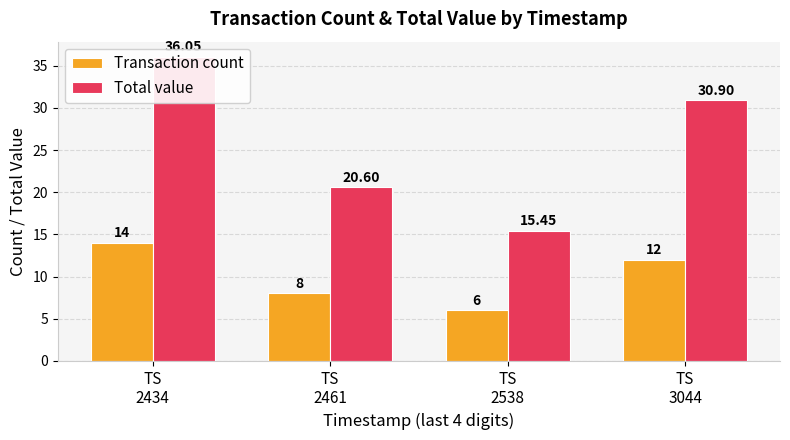

What is the lowest value of the Transaction count series?

6.0